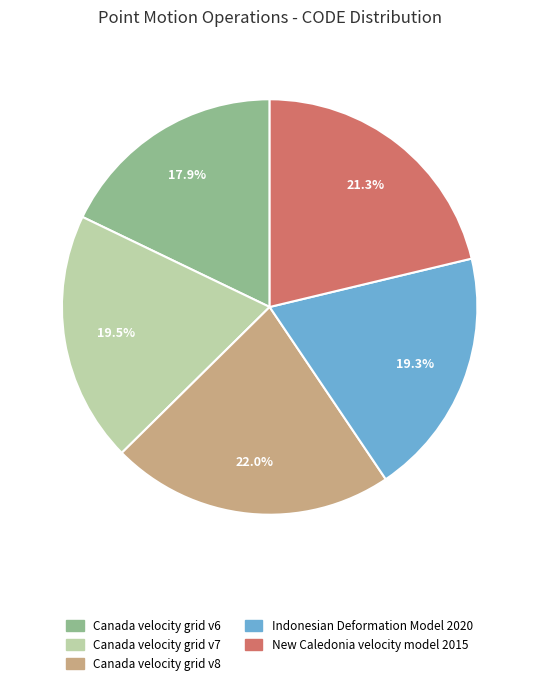

Is there a majority slice in this chart?

No